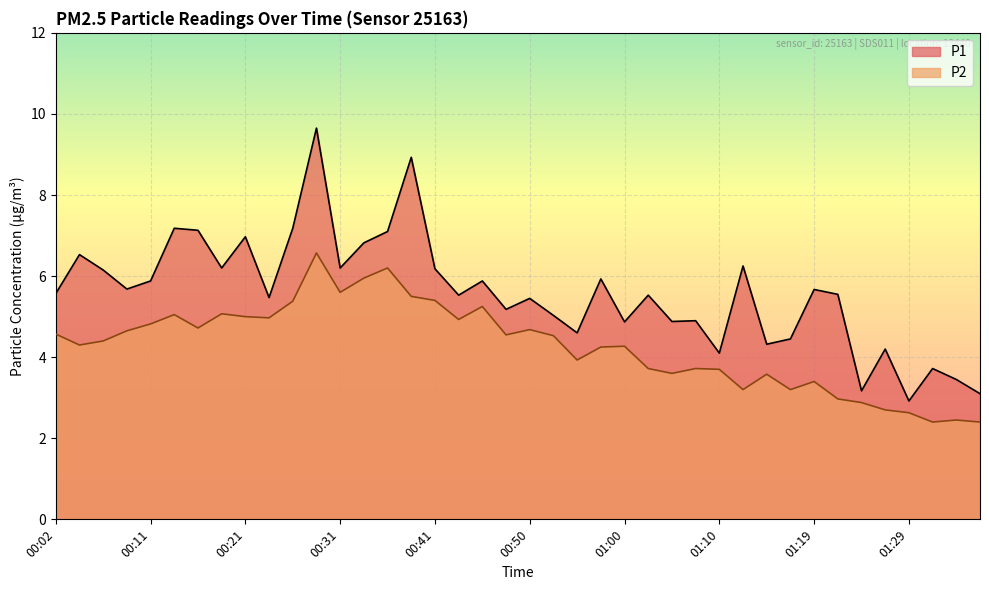

What is the difference between the highest and lowest values at 01:15?

0.7